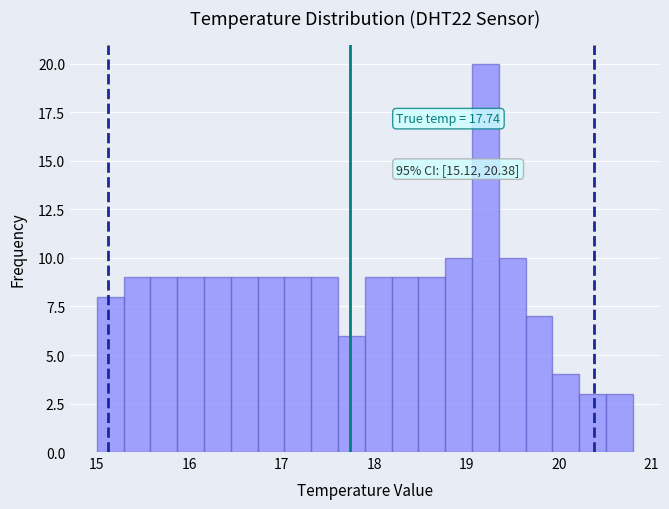

Around what value on the x-axis is the tallest bar? Give the approximate position of its centre, as read against the axis.

19.2